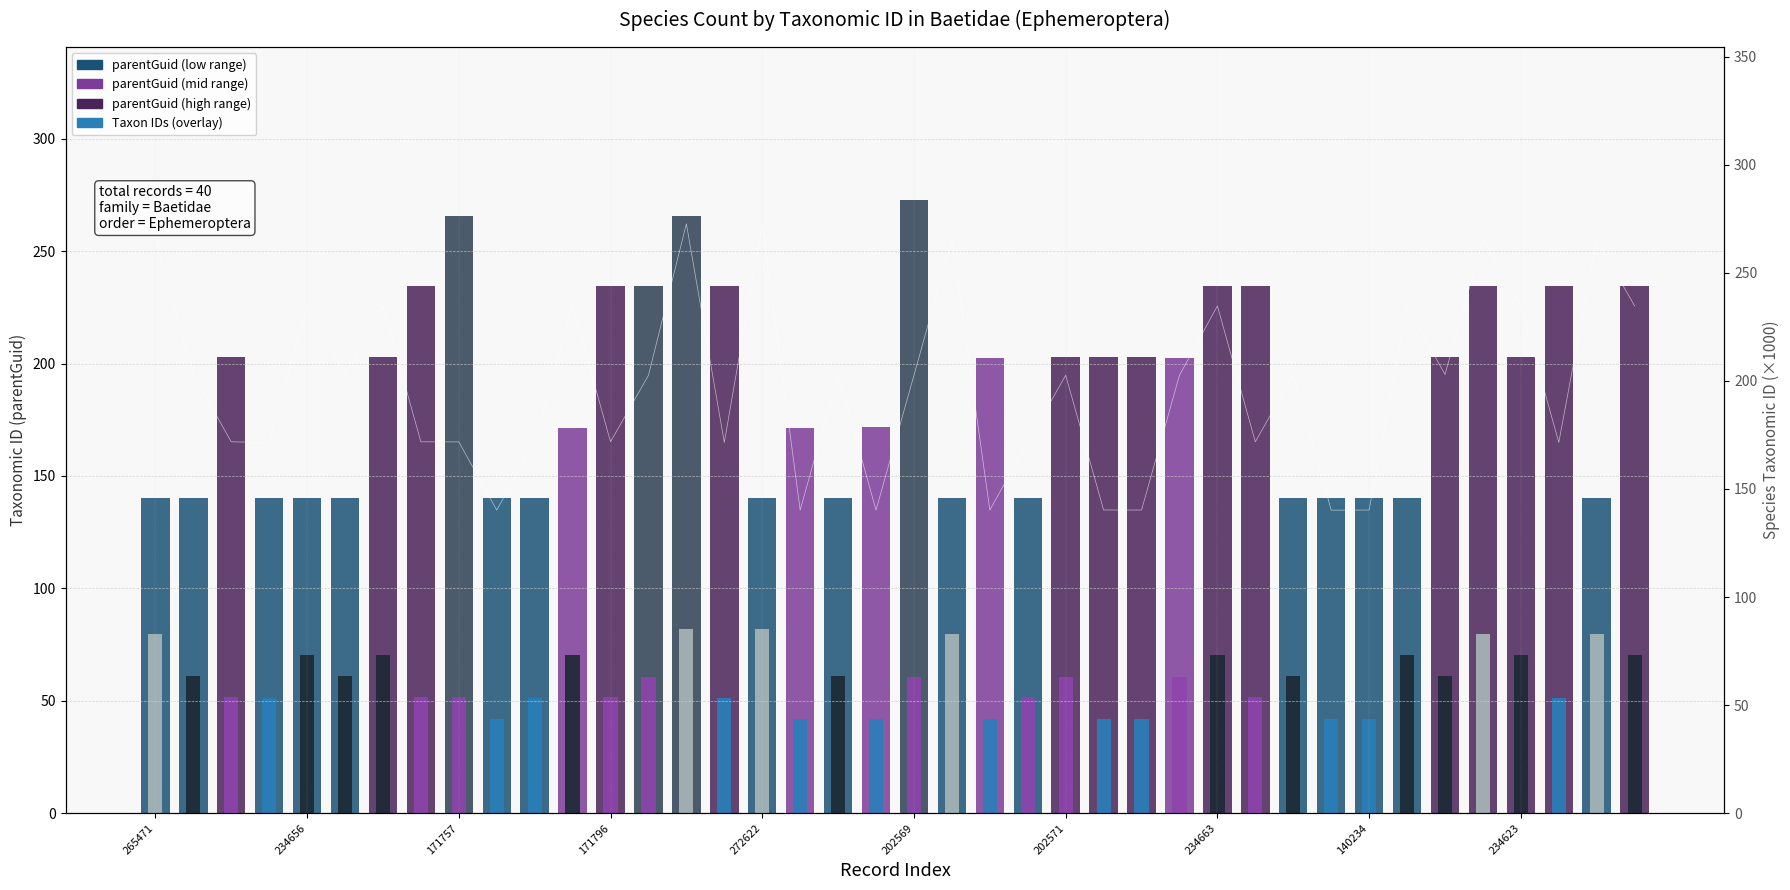

Approximately how many times larger is the value at 234617 compared to 171434?

1.4